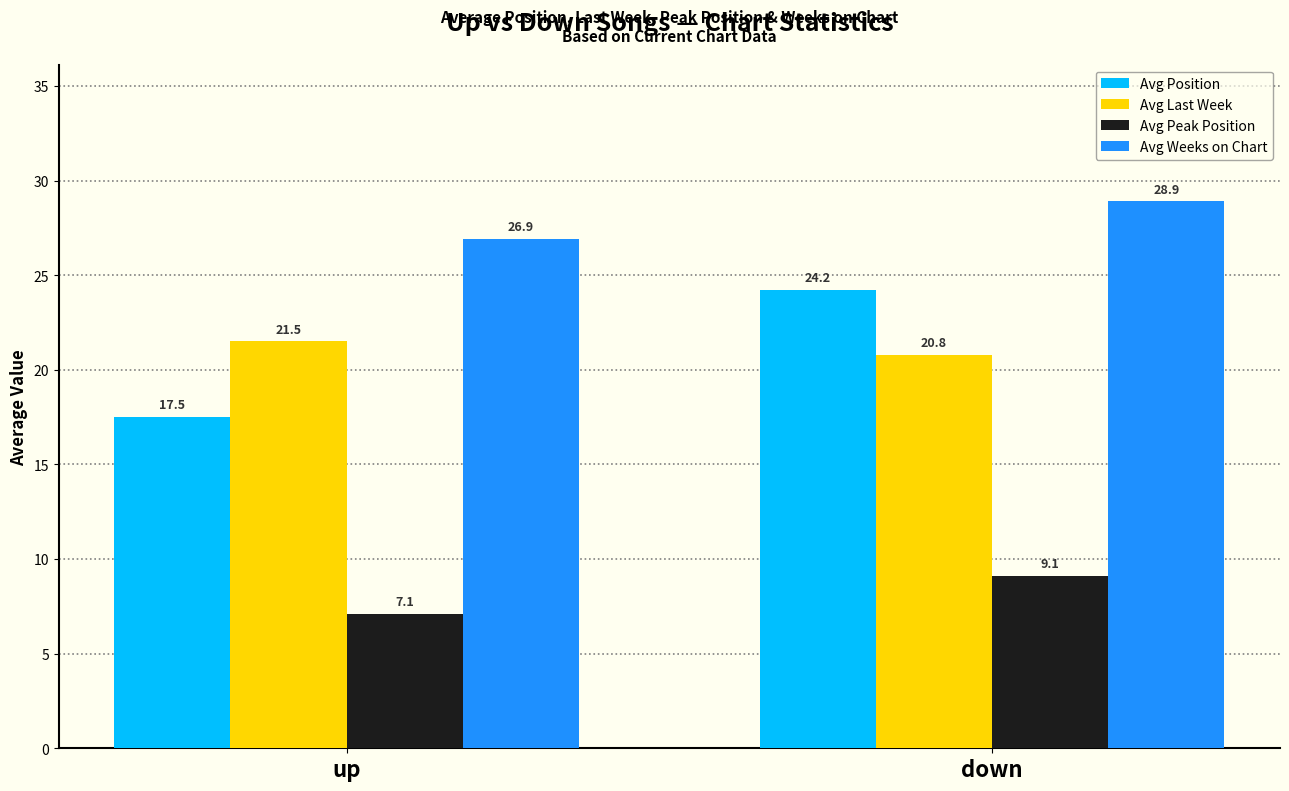

Which category has the highest value in the Avg Weeks on Chart series?

down